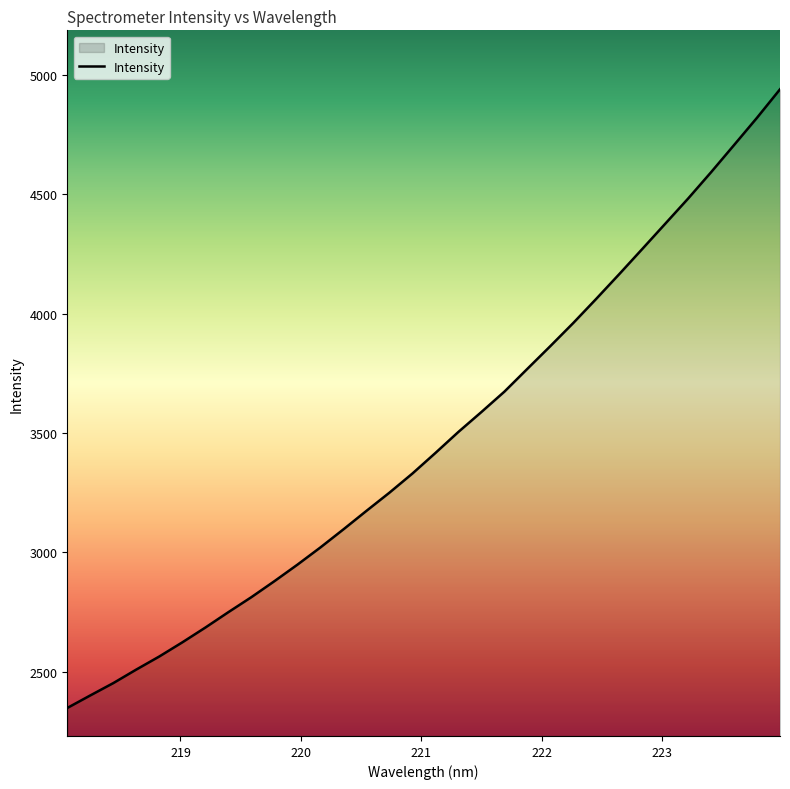

What is the difference between the maximum and minimum values?

2592.3